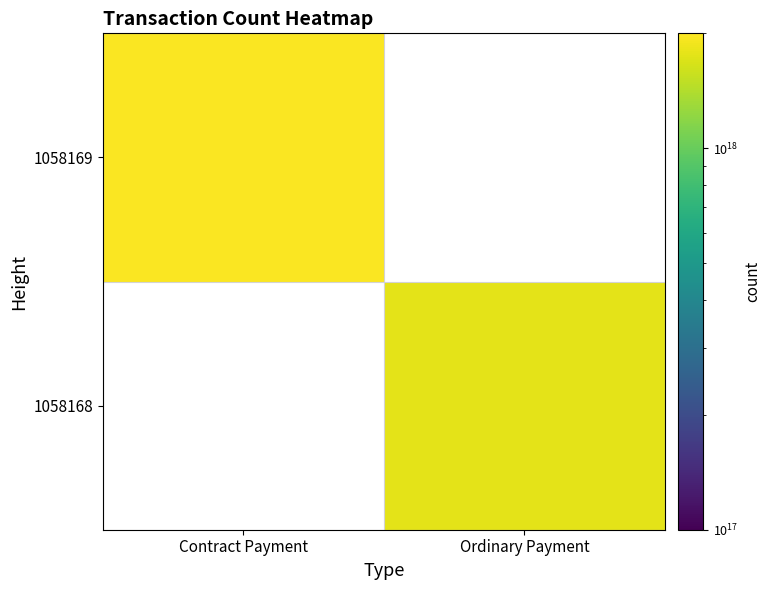

Rank the categories by 1058168 value from lowest to highest.

Contract Payment, Ordinary Payment